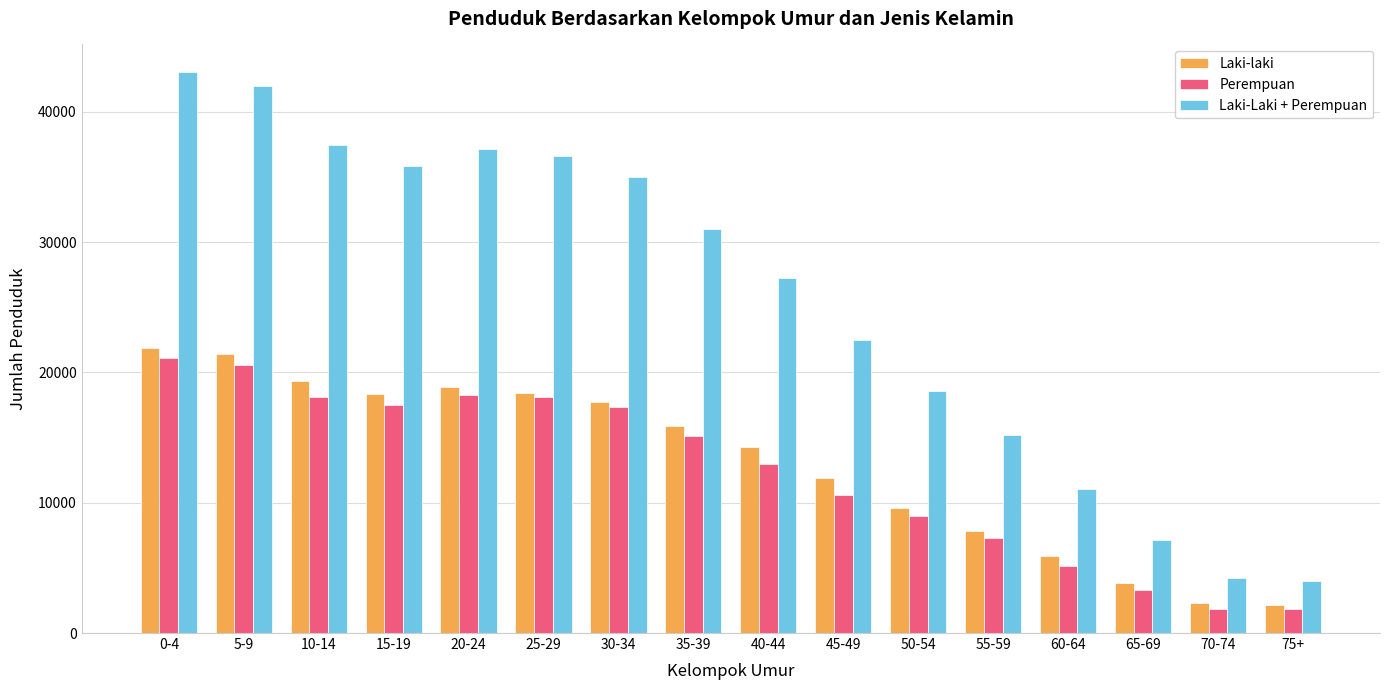

What is the difference between the highest and lowest values at 55-59?

7854